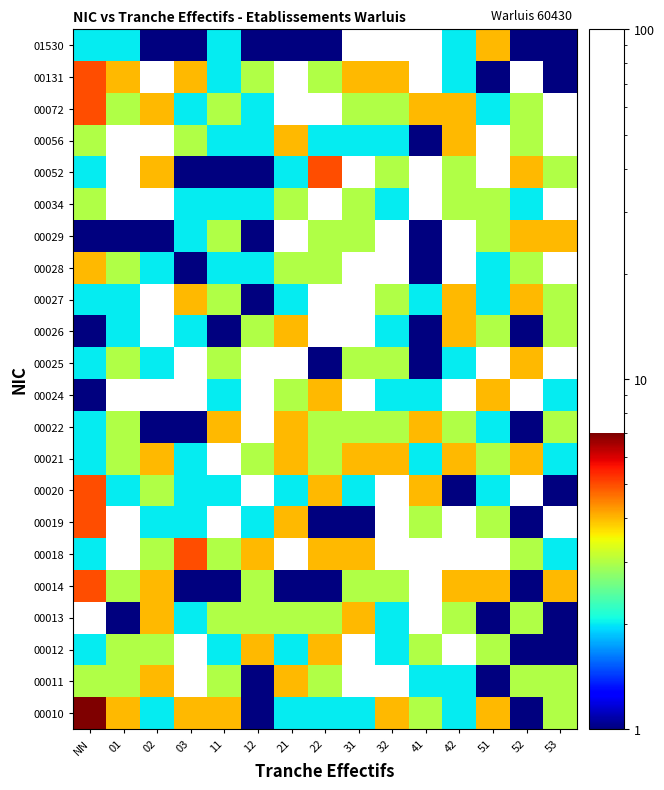

Count the number of categories in the chart.

15